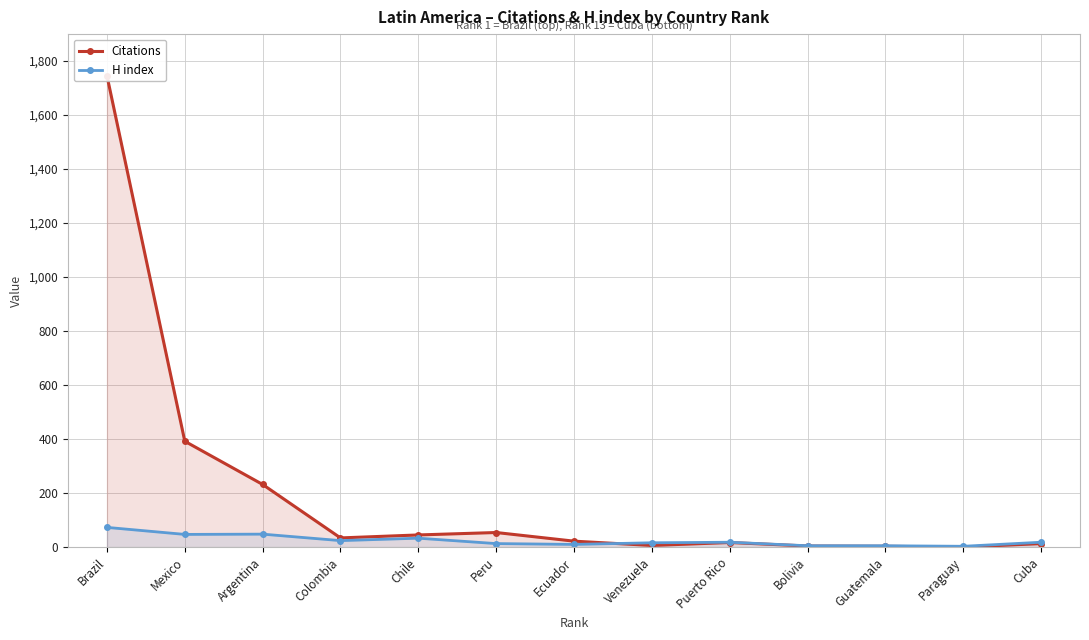

Rank the series by their maximum value, from highest to lowest.

Citations, H index